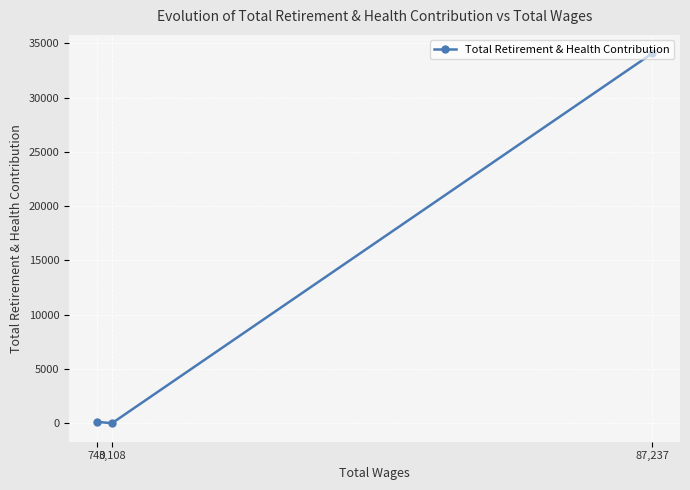

Between 3,108 and 87,237, which is larger?

87,237